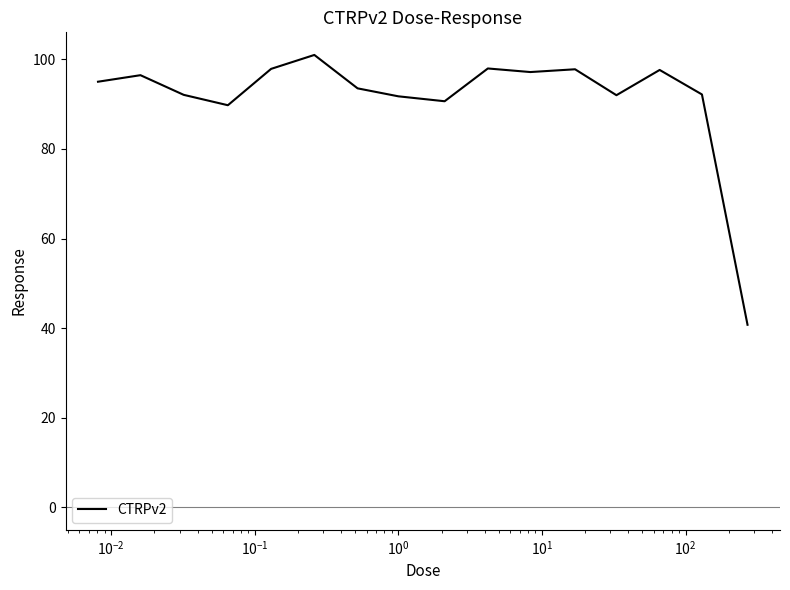

What is the difference between the maximum and minimum values?

60.3